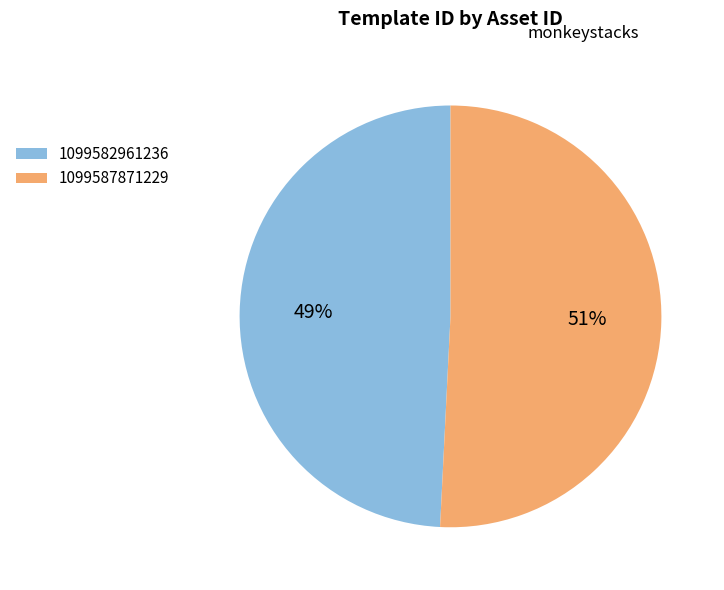

To the nearest percent, what is the combined percentage of 1099587871229 and 1099582961236?

100%